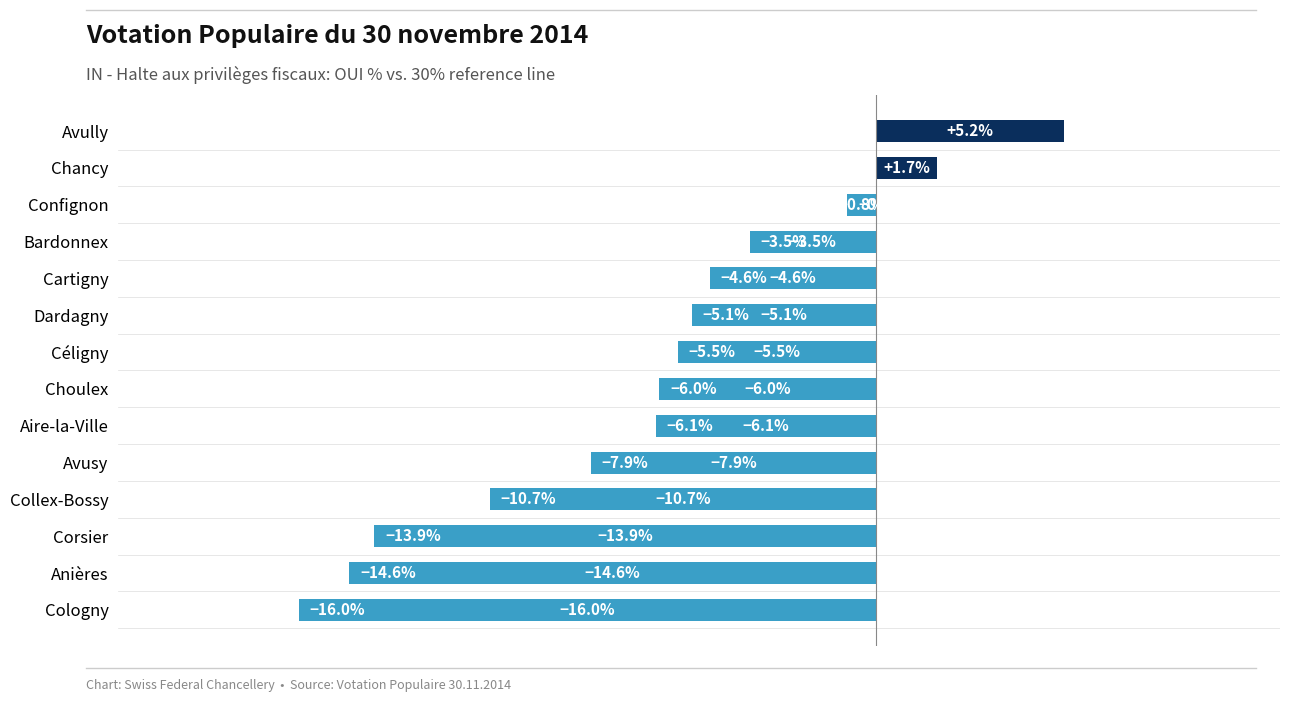

Rank the categories by value from highest to lowest.

Avully, Chancy, Confignon, Bardonnex, Cartigny, Dardagny, Céligny, Choulex, Aire-la-Ville, Avusy, Collex-Bossy, Corsier, Anières, Cologny